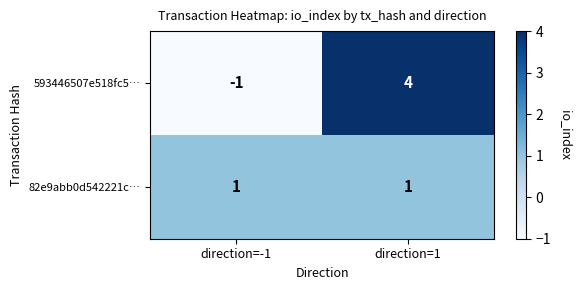

How many values in the 593446507e518fc5… series are below 4?

1